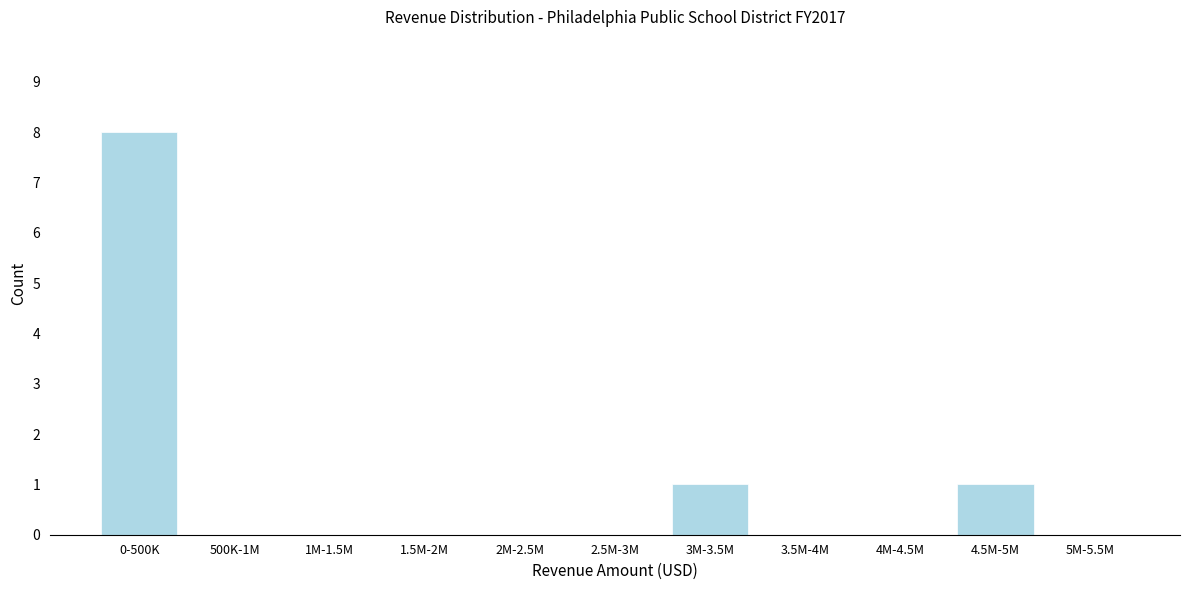

Reading left to right, extract all data points from this chart.

0-500K=8	500K-1M=0	1M-1.5M=0	1.5M-2M=0	2M-2.5M=0	2.5M-3M=0	3M-3.5M=1	3.5M-4M=0	4M-4.5M=0	4.5M-5M=1	5M-5.5M=0